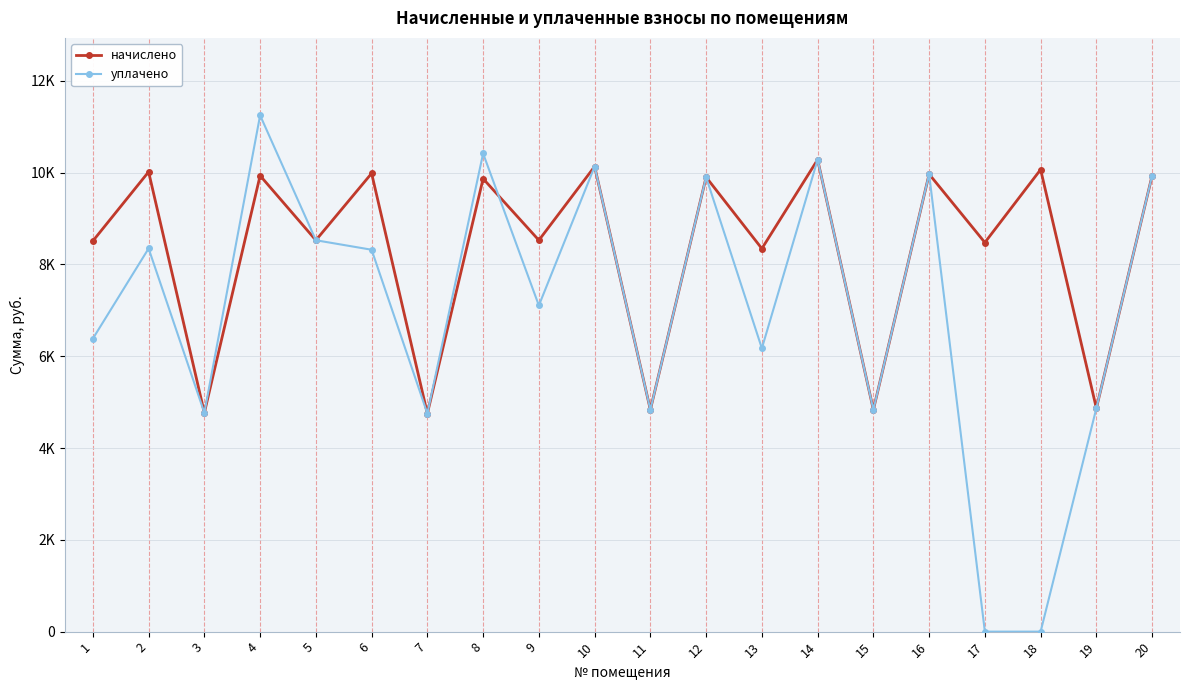

What are all the series names shown in the legend?

начислено, уплачено